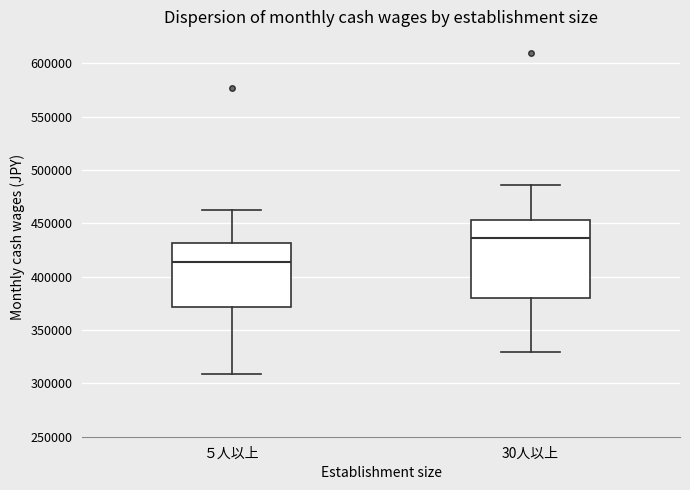

Reading left to right, transcribe this box plot: for each box, give where its median line is, the range the box spans, and where its two whiskers end, as read against the y-axis. The values are not printed on the chart, so give them approximately, as read against the axis.

５人以上: median 415000, box 370000 to 430000, whiskers 310000 to 465000
30人以上: median 435000, box 380000 to 455000, whiskers 330000 to 485000